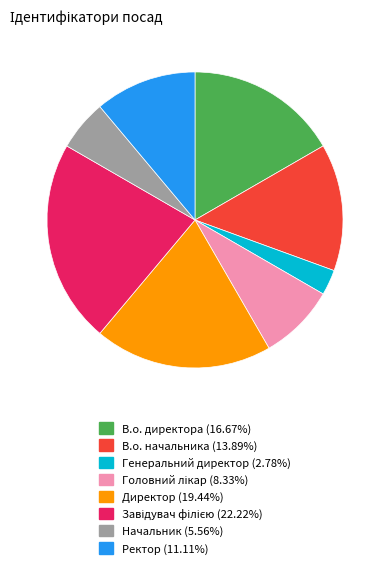

Which has a higher value, Начальник or В.о. директора?

В.о. директора